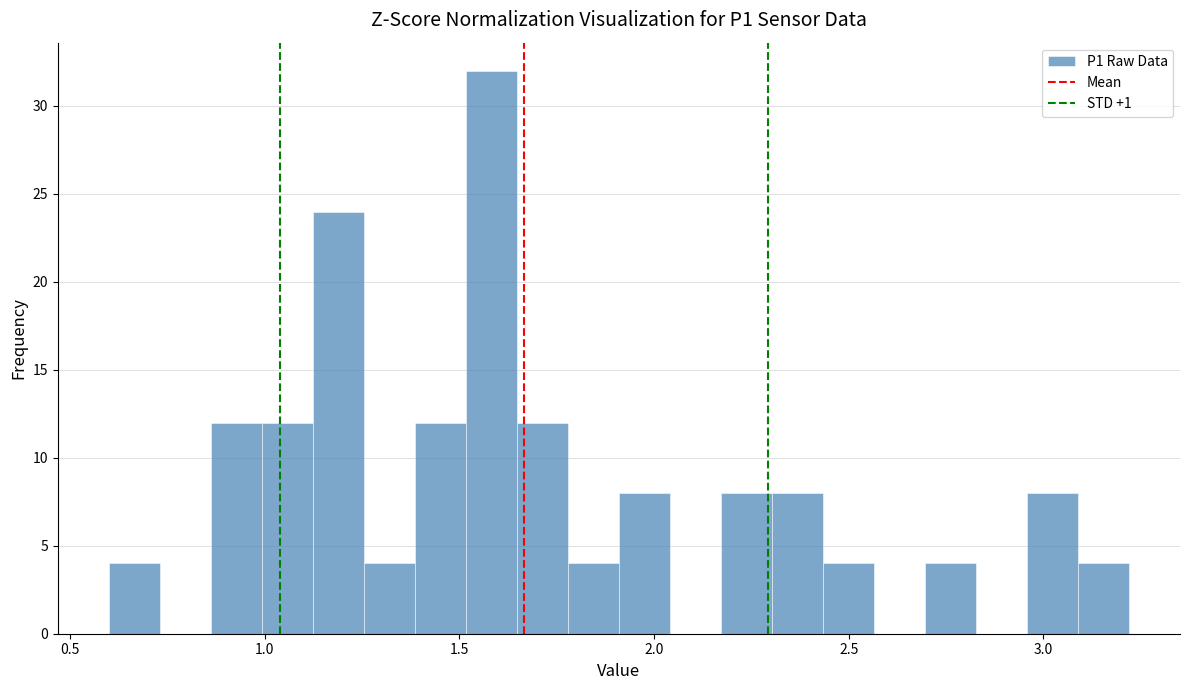

Read against the x-axis, roughly where is the centre of the tallest bar?

1.60